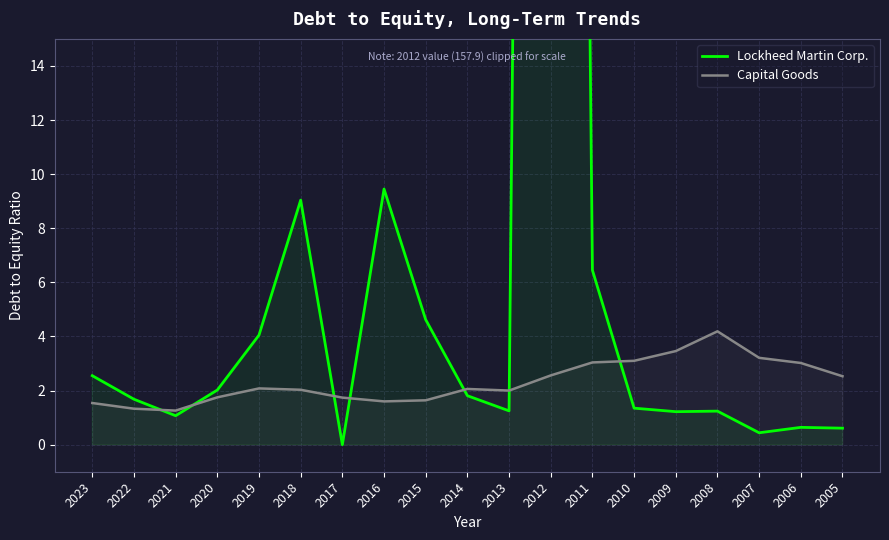

What is the sum of the Capital Goods values at 2010 and 2014?

5.2